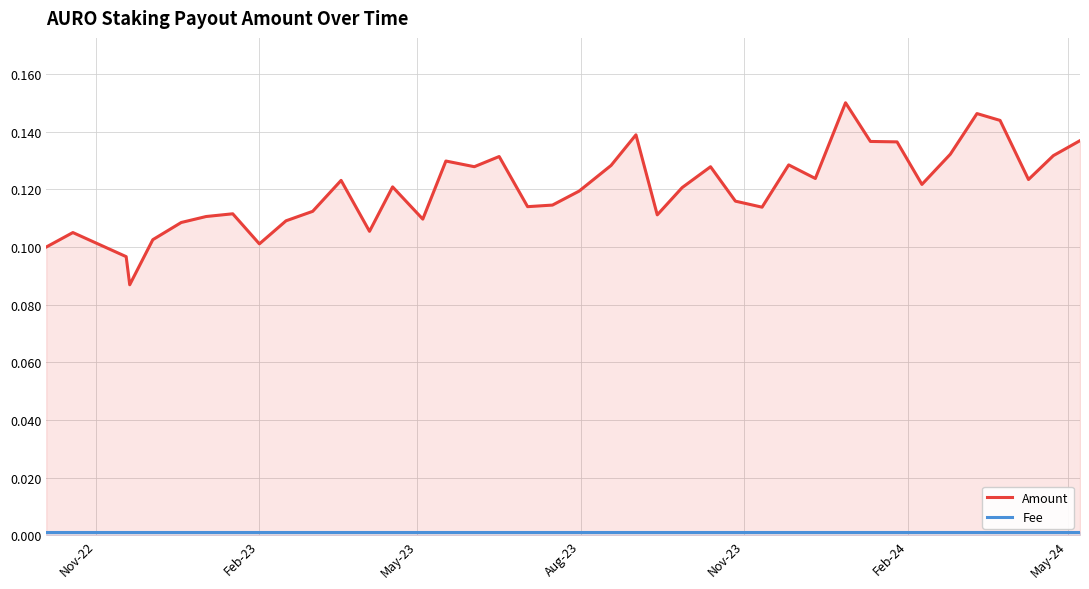

Count the Amount values in the range 0 to 1.

40